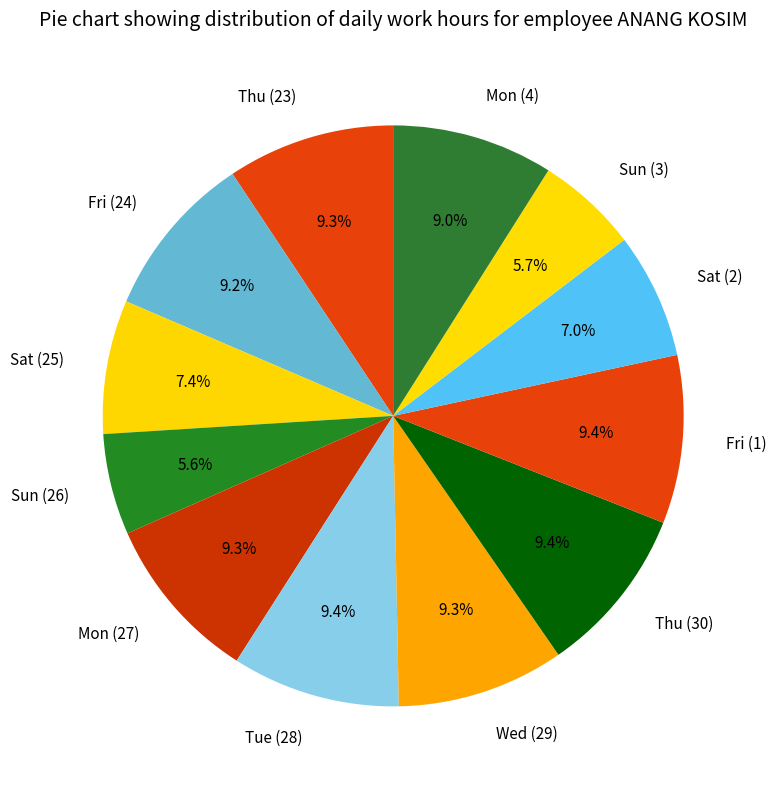

What percentage is the Wed (29) slice, to the nearest percent?

9%